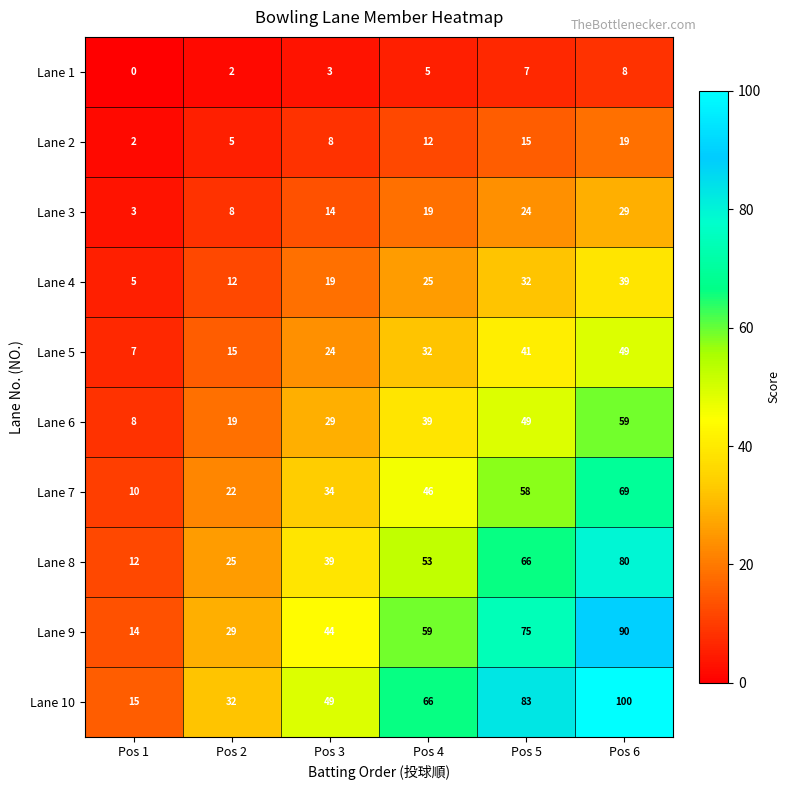

Count the number of categories in the chart.

6